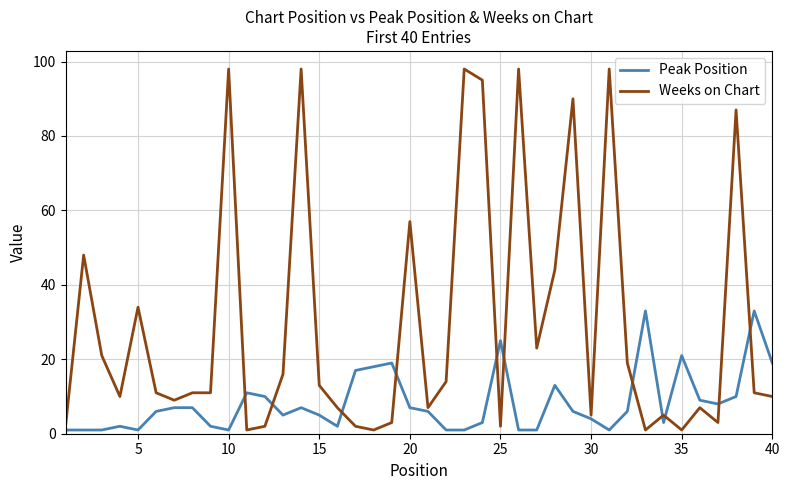

Which series has the widest spread of values?

Weeks on Chart